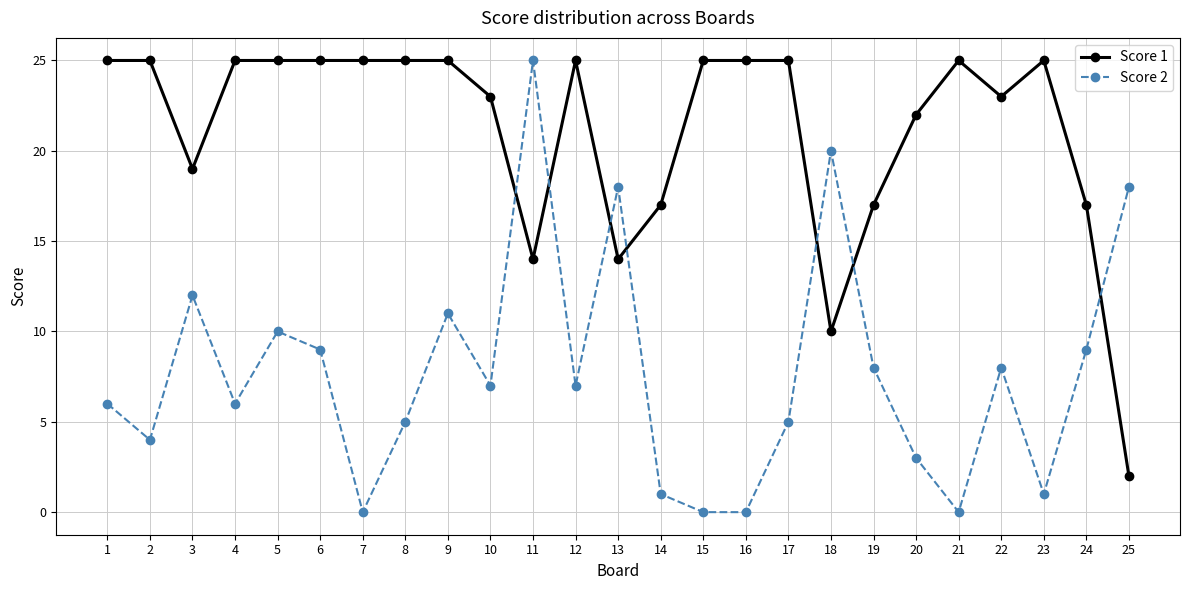

How many intersections are there between Score 1 and Score 2?

7